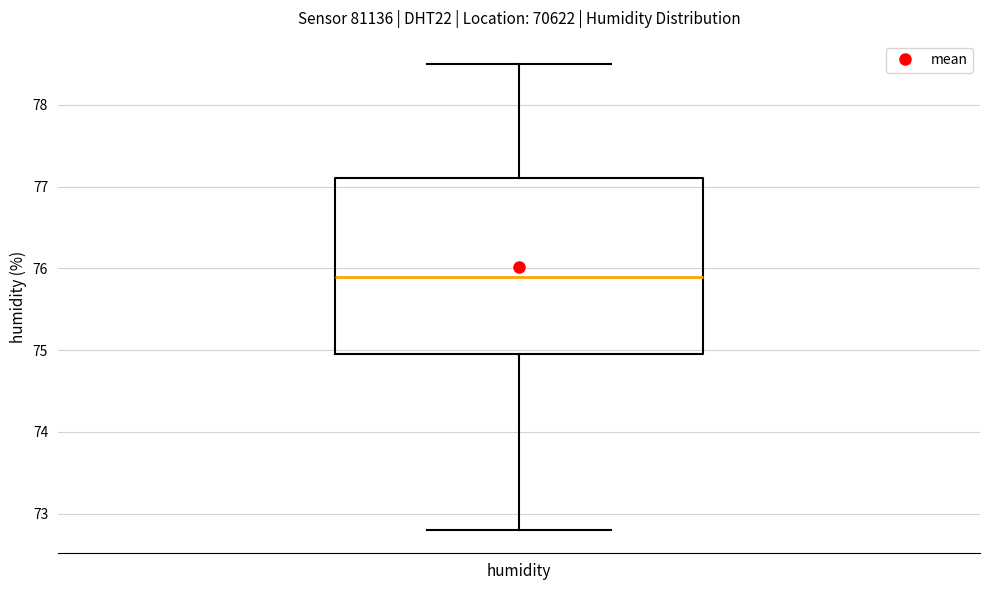

Where does the lower whisker of the box for humidity end on the y-axis? The values are not printed on the chart, so give them approximately, as read against the axis.

72.8